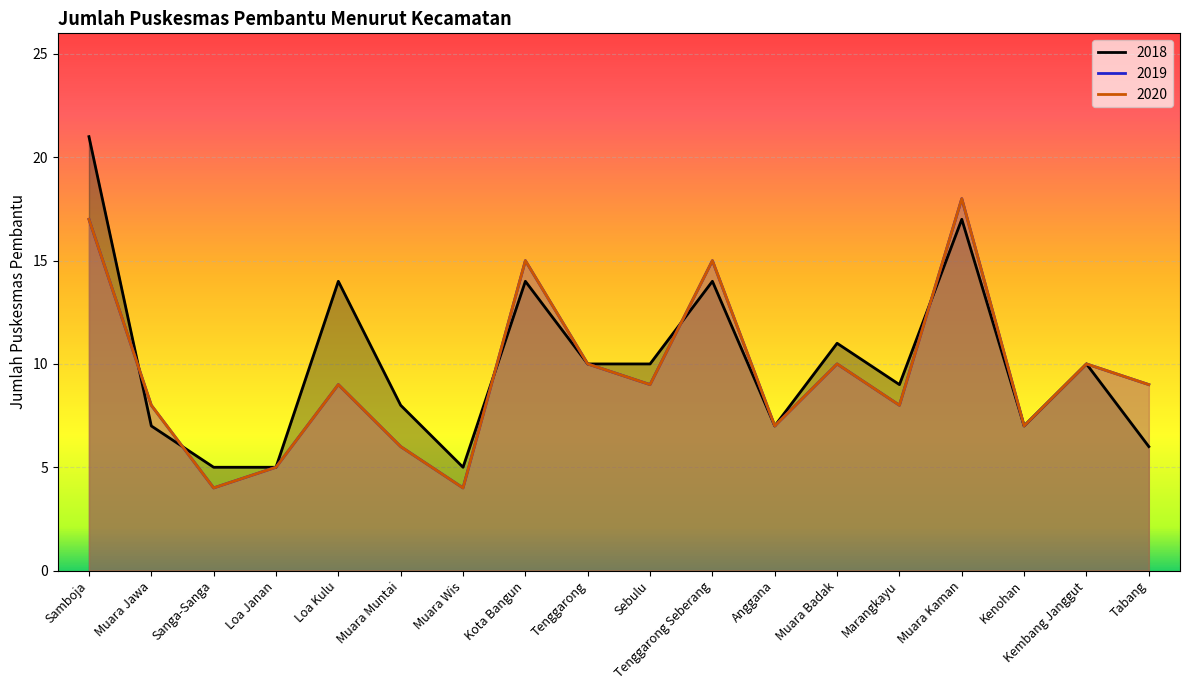

Which has a higher value, Anggana or Muara Badak?

Muara Badak